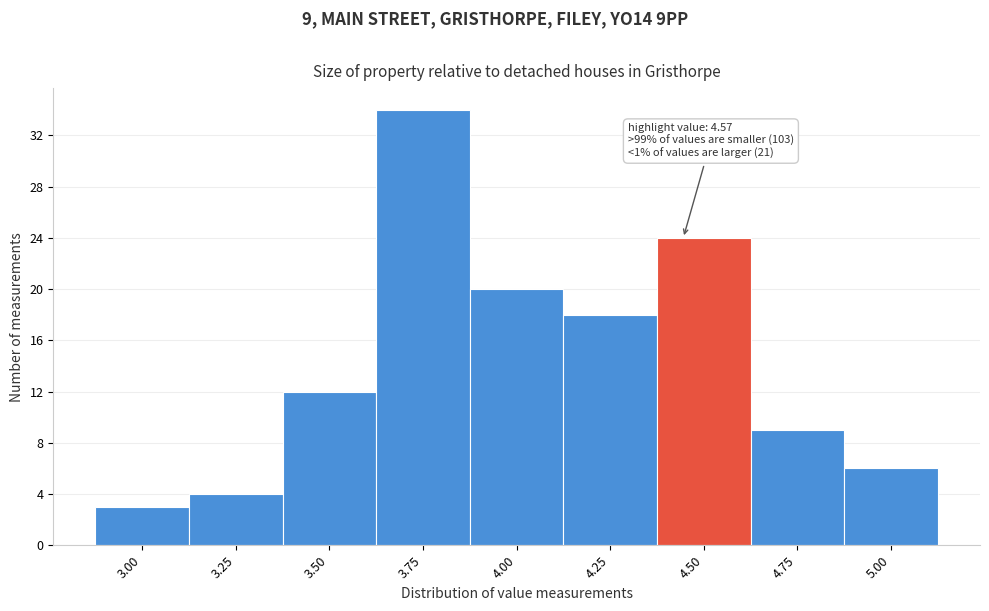

Reading right to left, what are all the values shown in this chart?

6	9	24	18	20	34	12	4	3